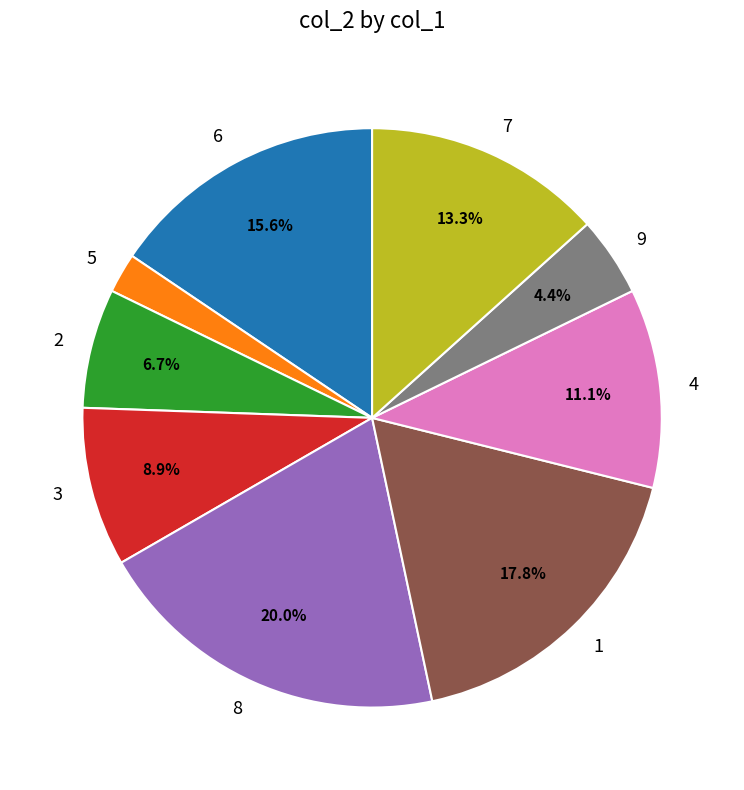

What percentage is the 3 slice, to the nearest percent?

9%